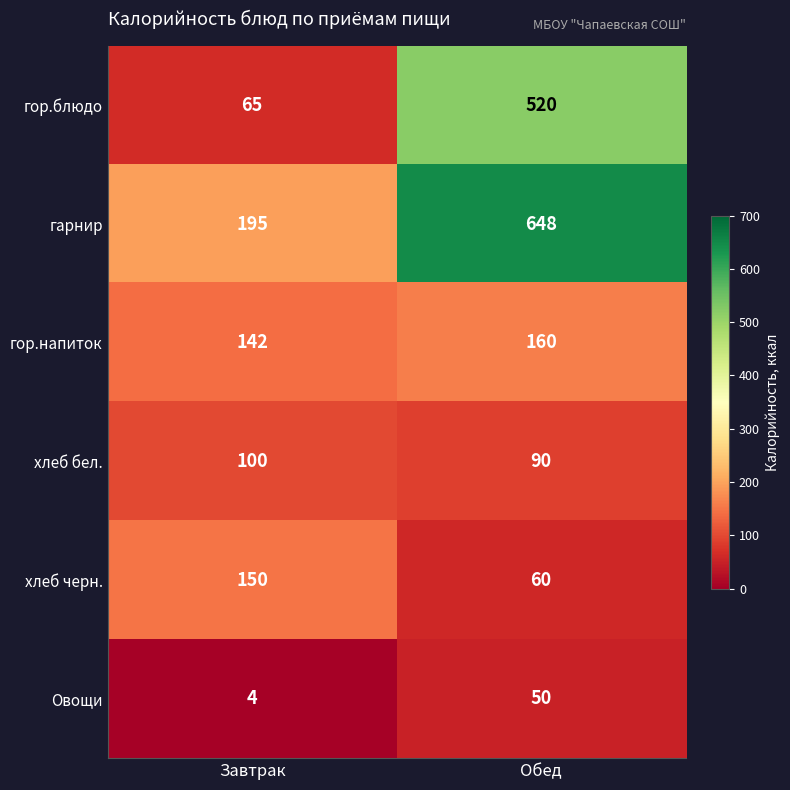

At Обед, list the series in order from largest to smallest.

гарнир, гор.блюдо, гор.напиток, хлеб бел., хлеб черн., Овощи